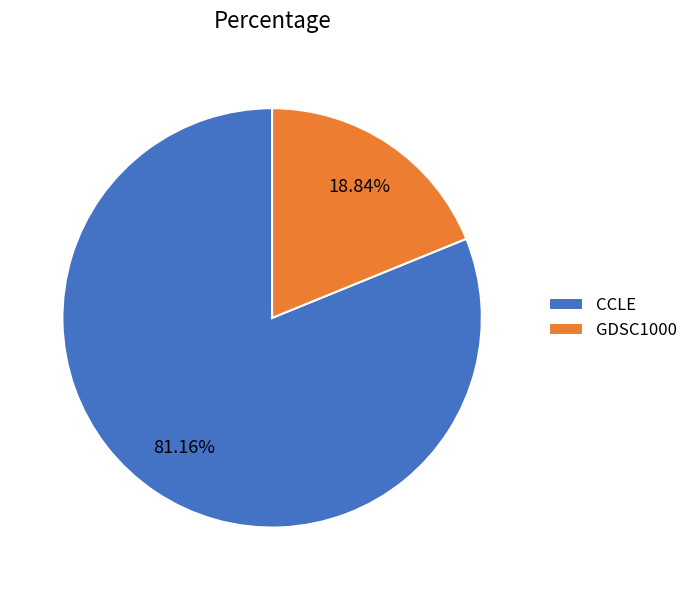

Which has a higher value, GDSC1000 or CCLE?

CCLE